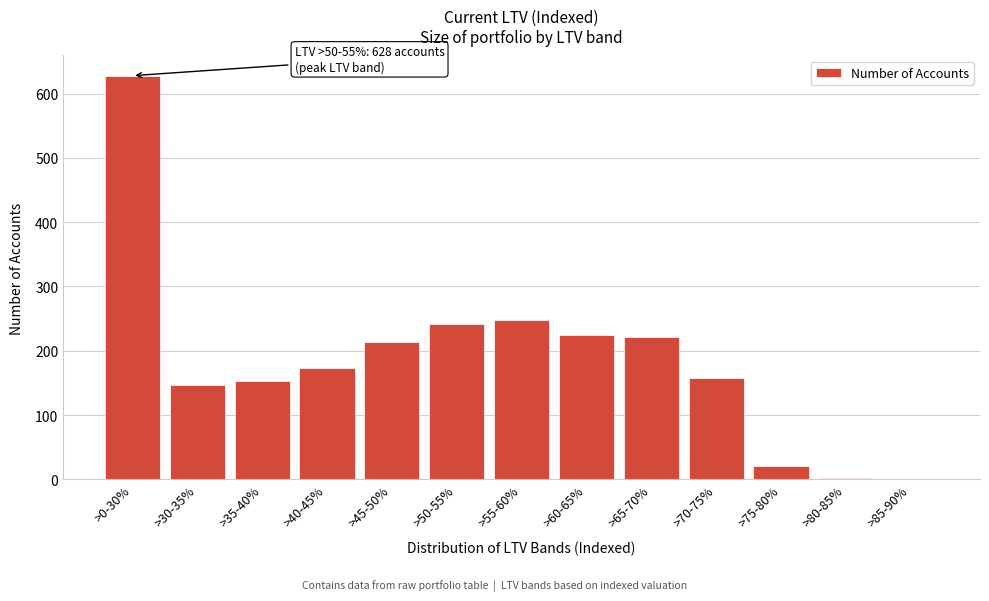

What is the sum of all values?

2429